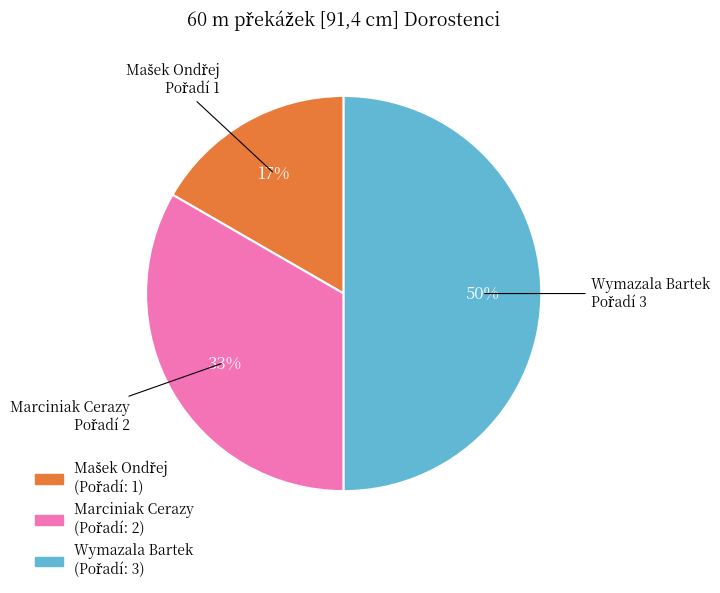

How many slices are in this pie chart?

3